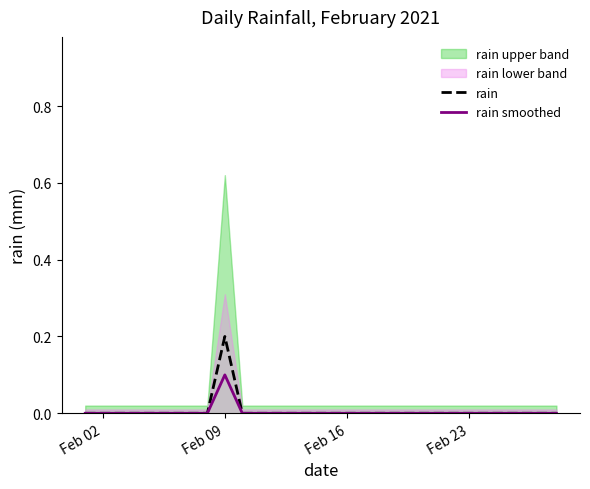

Is it true that rain equals 0.0 at Feb 02?

True